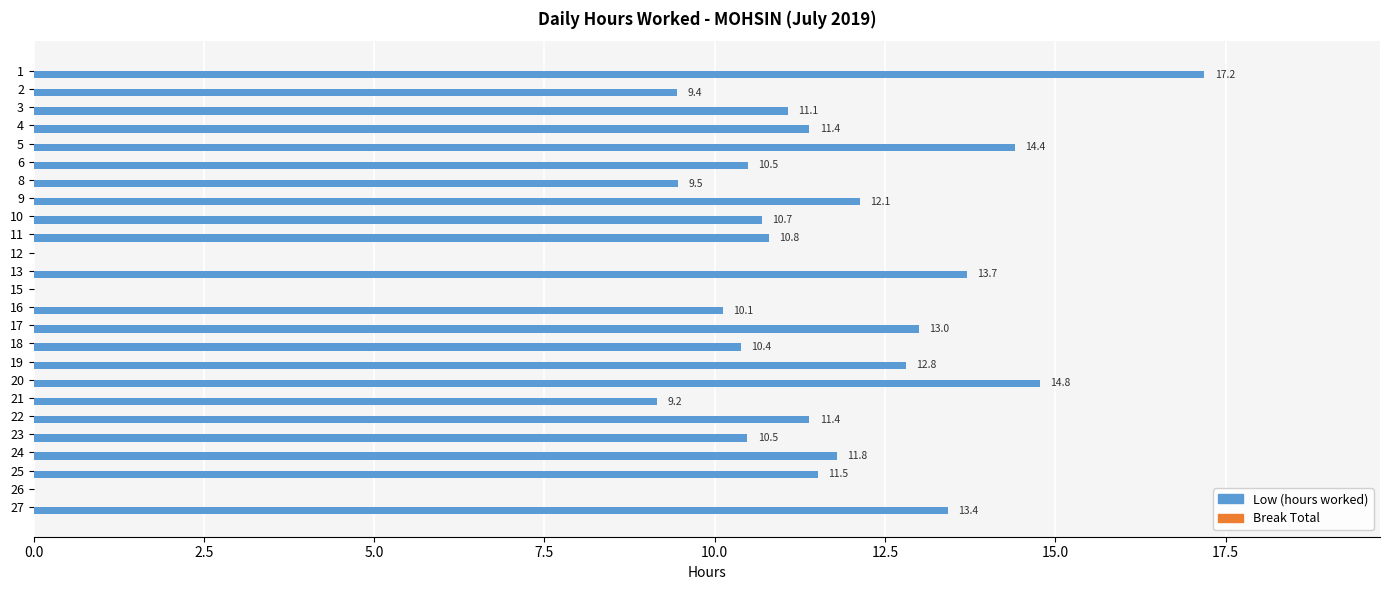

At which label is the value closest to 8?

21